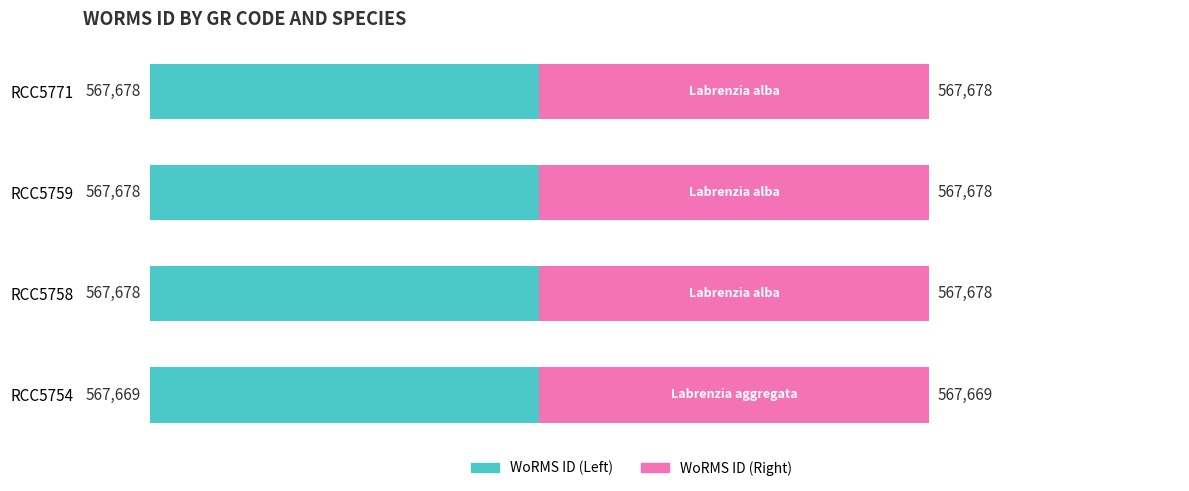

What are all the series names shown in the legend?

WoRMS ID (Left), WoRMS ID (Right)